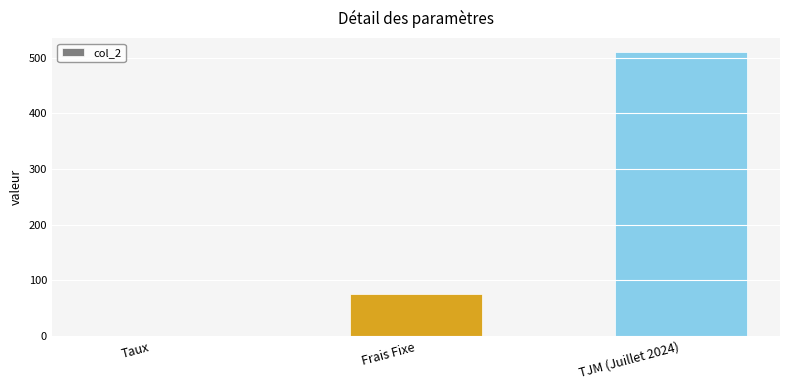

The chart shows a value of 0.1 at Taux. True or false?

True